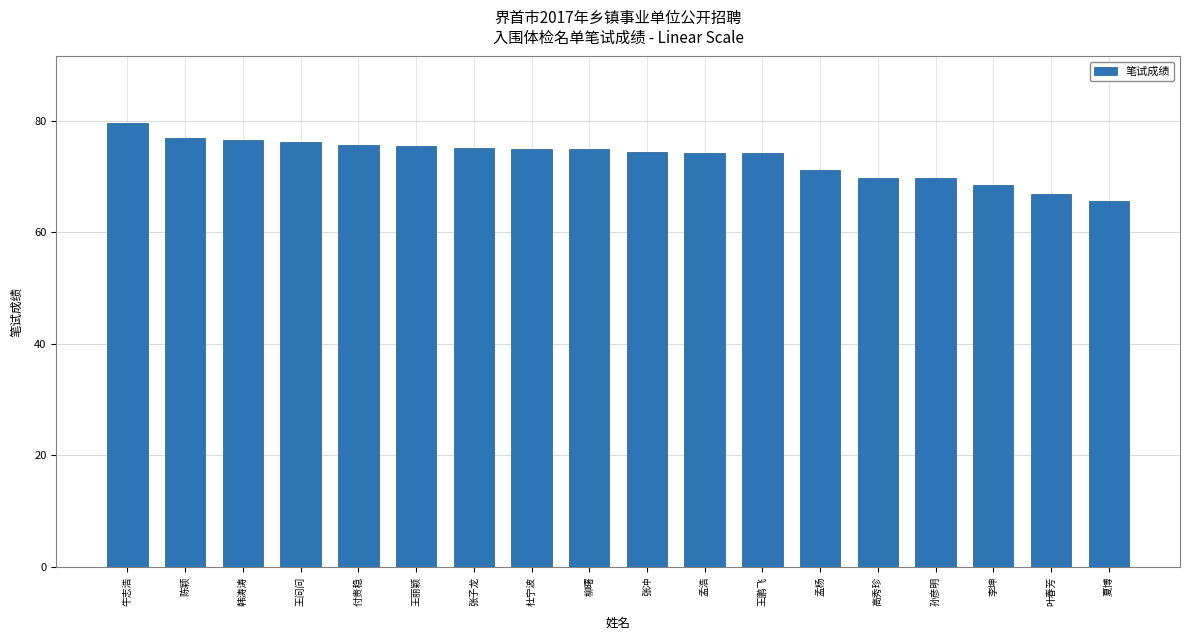

True or false: the data shows 20.9 at 李坤.

False